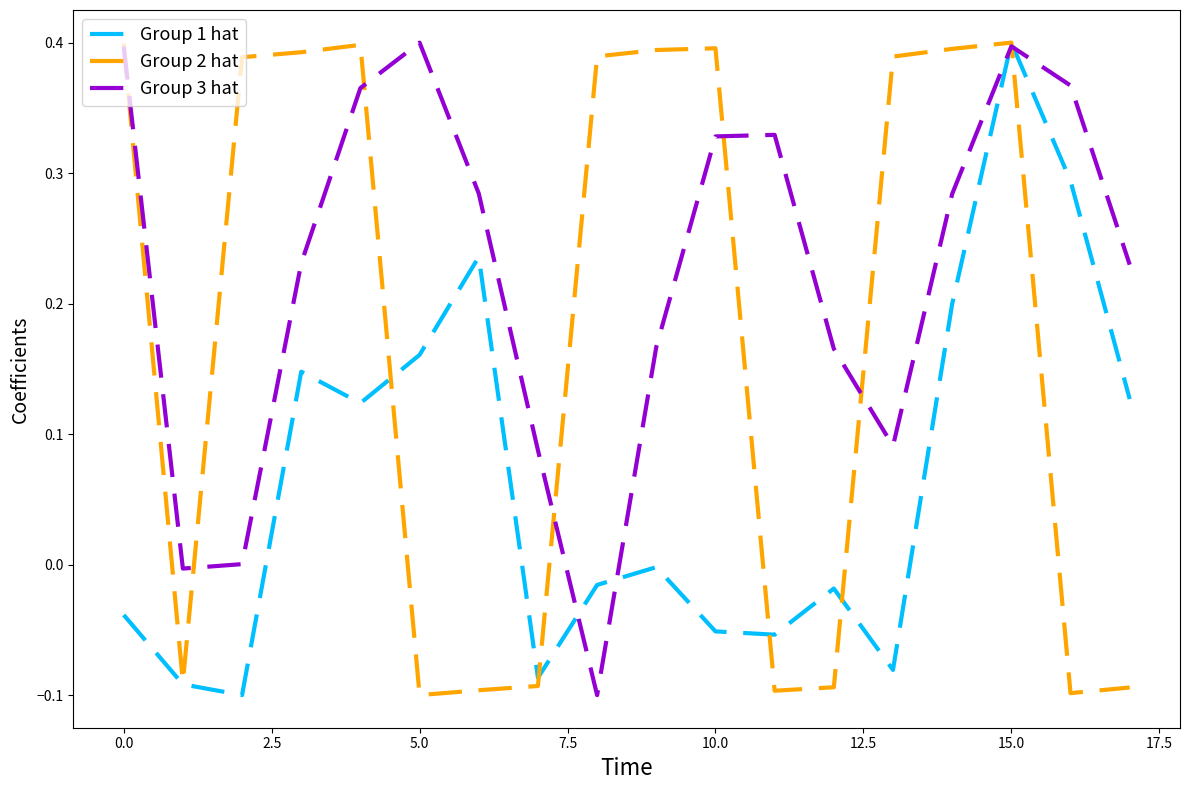

List the series in order of their overall mean, highest first.

Group 3 hat, Group 2 hat, Group 1 hat